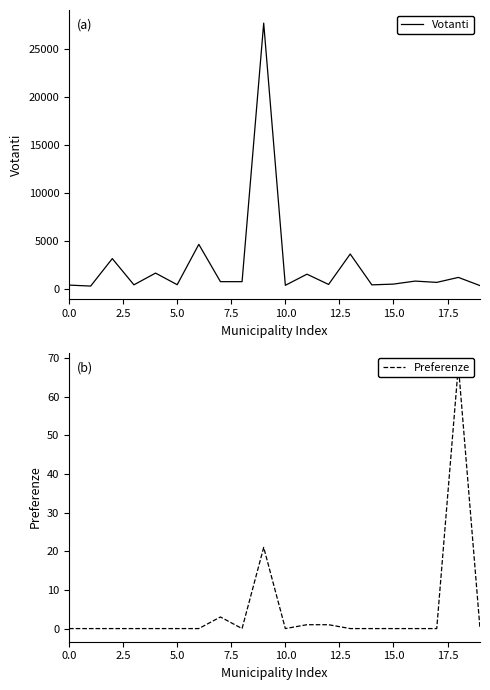

True or false: Preferenze and Votanti cross at least once.

False